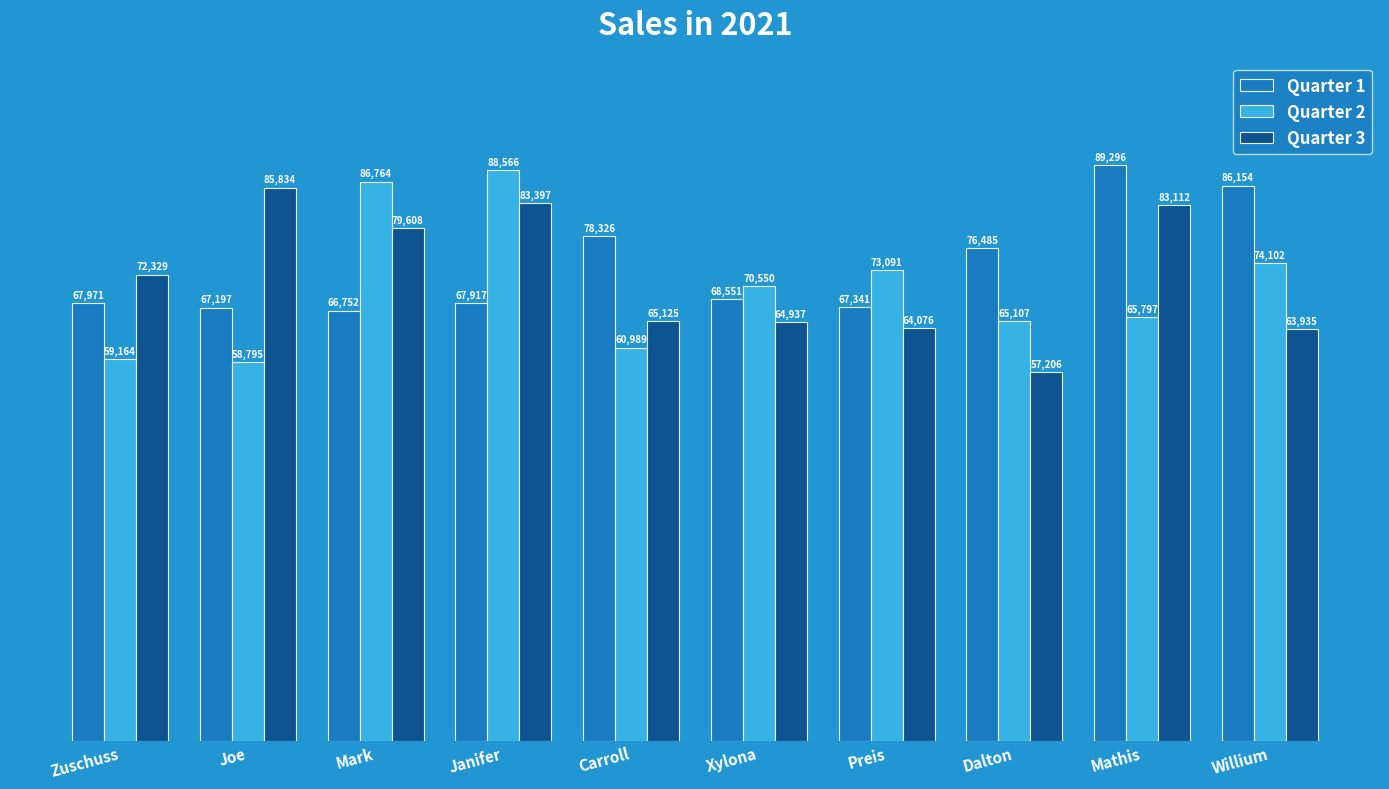

What is the sum of all Quarter 2 values?

702925